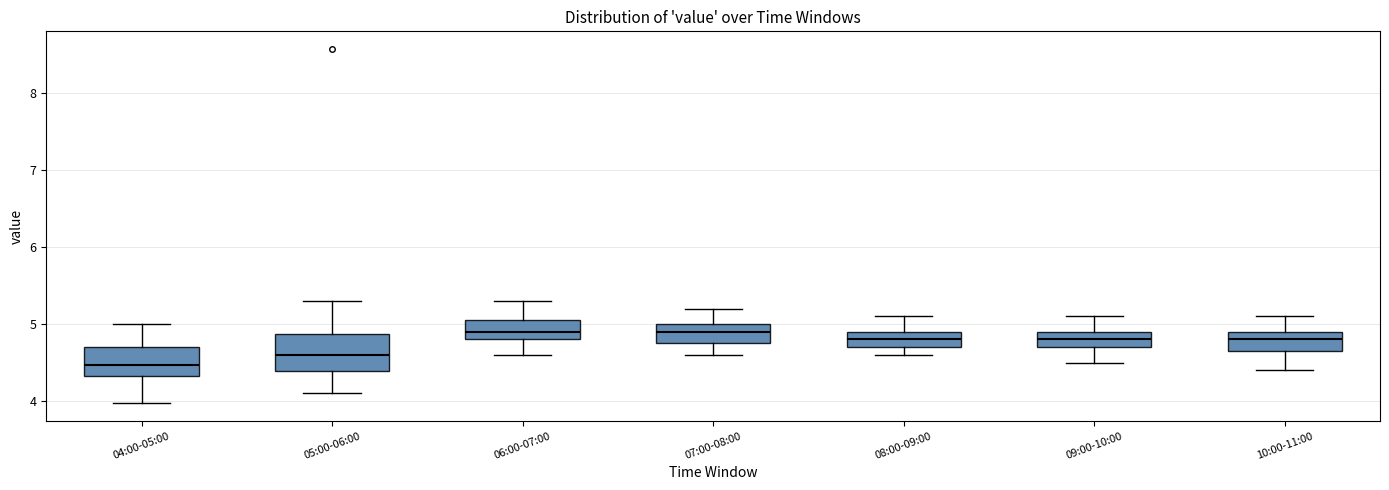

Comparing the boxes themselves (not the whiskers), which one is the tallest?

05:00-06:00